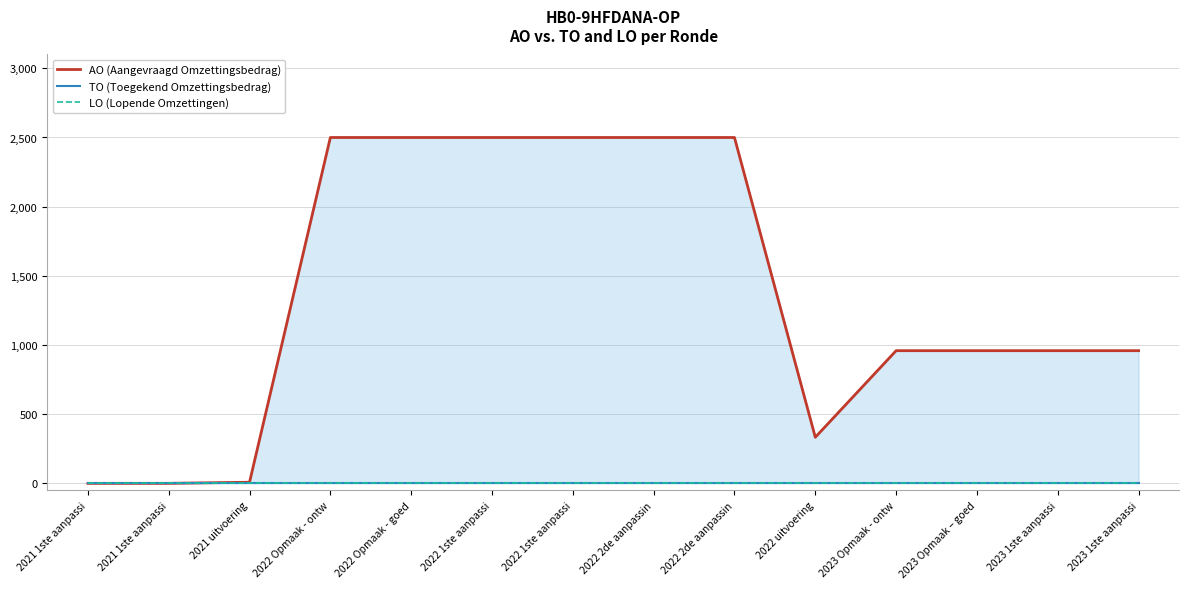

Count the number of categories in the chart.

14